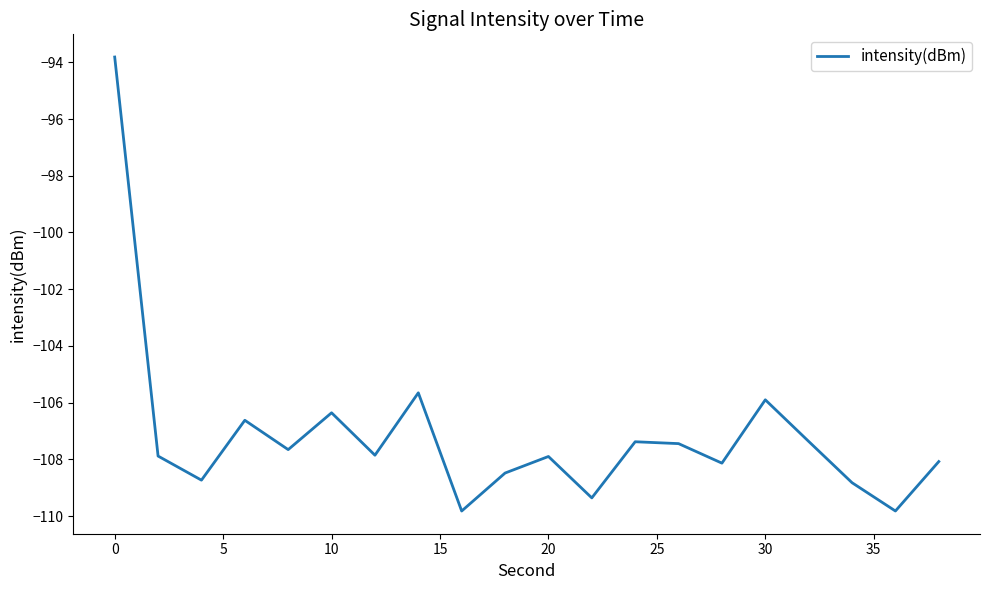

Reading left to right, transcribe all the data shown in this chart.

-93.8	-107.9	-108.7	-106.6	-107.7	-106.4	-107.9	-105.7	-109.8	-108.5	-107.9	-109.4	-107.4	-107.4	-108.1	-105.9	-107.4	-108.8	-109.8	-108.1